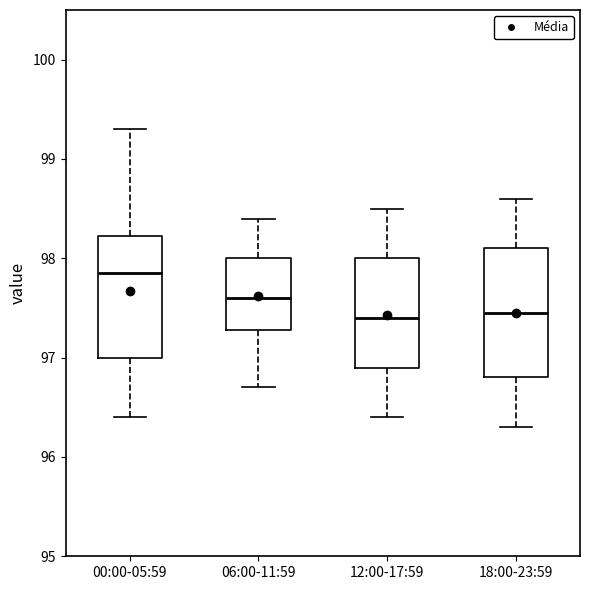

Reading left to right, read every box against the y-axis: the position of its median line, the range the box covers, and the ends of its whiskers. The values are not printed on the chart, so give them approximately, as read against the axis.

00:00-05:59: median 97.9, box 97.0 to 98.2, whiskers 96.4 to 99.3
06:00-11:59: median 97.6, box 97.3 to 98.0, whiskers 96.7 to 98.4
12:00-17:59: median 97.4, box 96.9 to 98.0, whiskers 96.4 to 98.5
18:00-23:59: median 97.5, box 96.8 to 98.1, whiskers 96.3 to 98.6